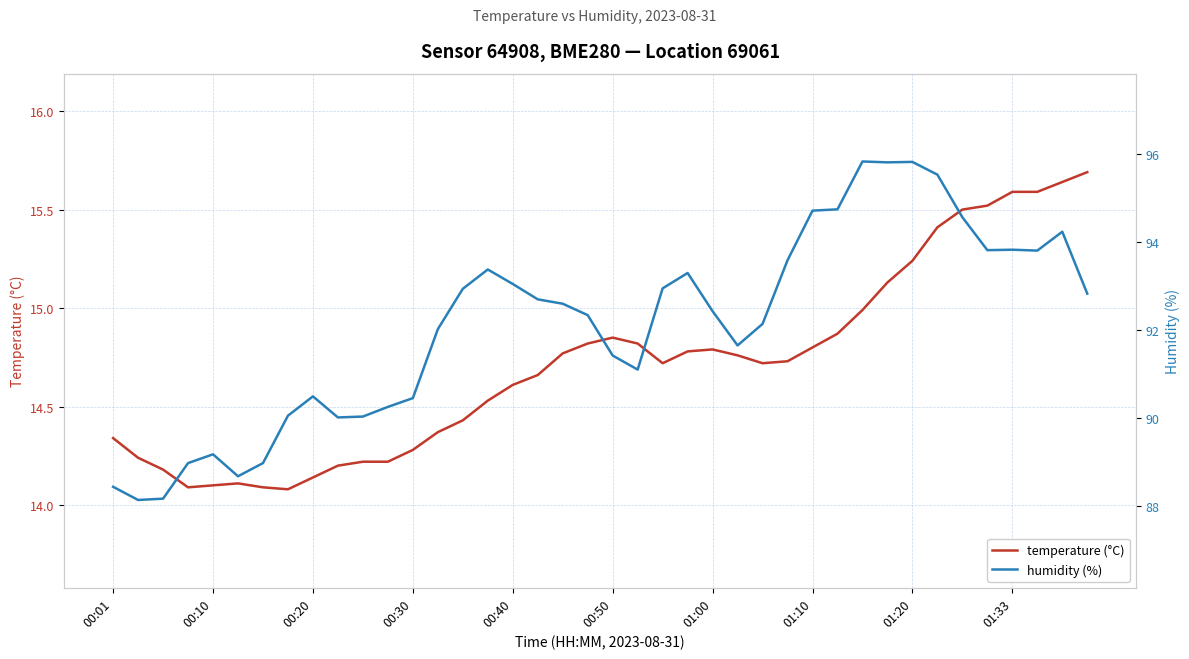

List the series in order of their peak value, highest first.

humidity (%), temperature (°C)